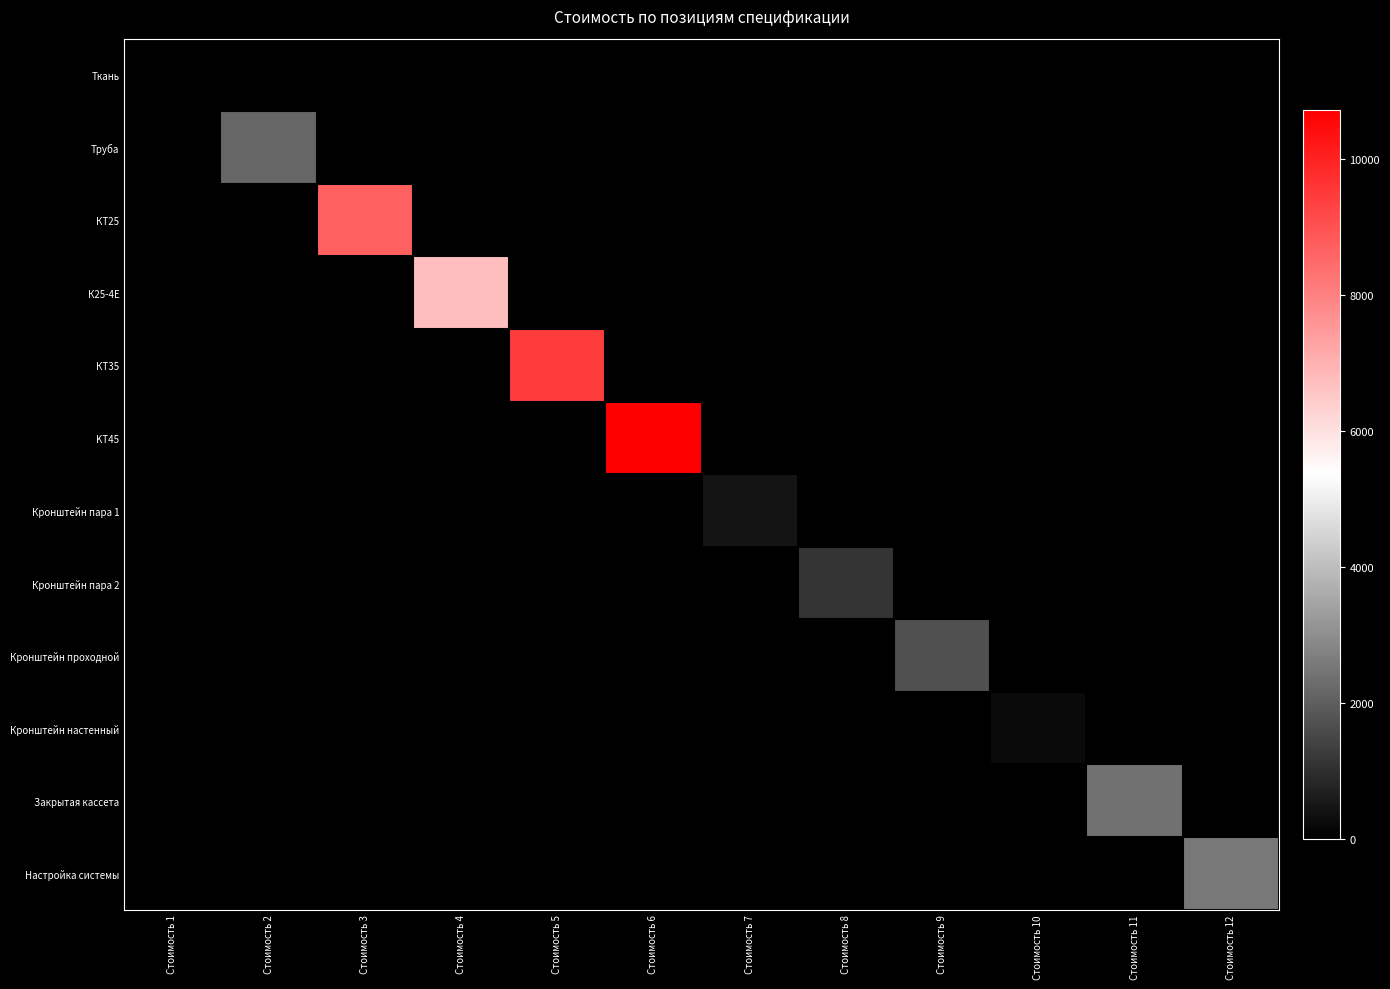

Reading right to left, extract all data points from this chart.

Ткань: Стоимость 12=0	Стоимость 11=0	Стоимость 10=0	Стоимость 9=0	Стоимость 8=0	Стоимость 7=0	Стоимость 6=0	Стоимость 5=0	Стоимость 4=0	Стоимость 3=0	Стоимость 2=0	Стоимость 1=0
Труба: Стоимость 12=0	Стоимость 11=0	Стоимость 10=0	Стоимость 9=0	Стоимость 8=0	Стоимость 7=0	Стоимость 6=0	Стоимость 5=0	Стоимость 4=0	Стоимость 3=0	Стоимость 2=2145	Стоимость 1=0
КТ25: Стоимость 12=0	Стоимость 11=0	Стоимость 10=0	Стоимость 9=0	Стоимость 8=0	Стоимость 7=0	Стоимость 6=0	Стоимость 5=0	Стоимость 4=0	Стоимость 3=8706	Стоимость 2=0	Стоимость 1=0
К25-4Е: Стоимость 12=0	Стоимость 11=0	Стоимость 10=0	Стоимость 9=0	Стоимость 8=0	Стоимость 7=0	Стоимость 6=0	Стоимость 5=0	Стоимость 4=6735	Стоимость 3=0	Стоимость 2=0	Стоимость 1=0
КТ35: Стоимость 12=0	Стоимость 11=0	Стоимость 10=0	Стоимость 9=0	Стоимость 8=0	Стоимость 7=0	Стоимость 6=0	Стоимость 5=9438	Стоимость 4=0	Стоимость 3=0	Стоимость 2=0	Стоимость 1=0
KT45: Стоимость 12=0	Стоимость 11=0	Стоимость 10=0	Стоимость 9=0	Стоимость 8=0	Стоимость 7=0	Стоимость 6=10725	Стоимость 5=0	Стоимость 4=0	Стоимость 3=0	Стоимость 2=0	Стоимость 1=0
Кронштейн пара 1: Стоимость 12=0	Стоимость 11=0	Стоимость 10=0	Стоимость 9=0	Стоимость 8=0	Стоимость 7=427	Стоимость 6=0	Стоимость 5=0	Стоимость 4=0	Стоимость 3=0	Стоимость 2=0	Стоимость 1=0
Кронштейн пара 2: Стоимость 12=0	Стоимость 11=0	Стоимость 10=0	Стоимость 9=0	Стоимость 8=1118	Стоимость 7=0	Стоимость 6=0	Стоимость 5=0	Стоимость 4=0	Стоимость 3=0	Стоимость 2=0	Стоимость 1=0
Кронштейн проходной: Стоимость 12=0	Стоимость 11=0	Стоимость 10=0	Стоимость 9=1715	Стоимость 8=0	Стоимость 7=0	Стоимость 6=0	Стоимость 5=0	Стоимость 4=0	Стоимость 3=0	Стоимость 2=0	Стоимость 1=0
Кронштейн настенный: Стоимость 12=0	Стоимость 11=0	Стоимость 10=216	Стоимость 9=0	Стоимость 8=0	Стоимость 7=0	Стоимость 6=0	Стоимость 5=0	Стоимость 4=0	Стоимость 3=0	Стоимость 2=0	Стоимость 1=0
Закрытая кассета: Стоимость 12=0	Стоимость 11=2397	Стоимость 10=0	Стоимость 9=0	Стоимость 8=0	Стоимость 7=0	Стоимость 6=0	Стоимость 5=0	Стоимость 4=0	Стоимость 3=0	Стоимость 2=0	Стоимость 1=0
Настройка системы: Стоимость 12=2530	Стоимость 11=0	Стоимость 10=0	Стоимость 9=0	Стоимость 8=0	Стоимость 7=0	Стоимость 6=0	Стоимость 5=0	Стоимость 4=0	Стоимость 3=0	Стоимость 2=0	Стоимость 1=0